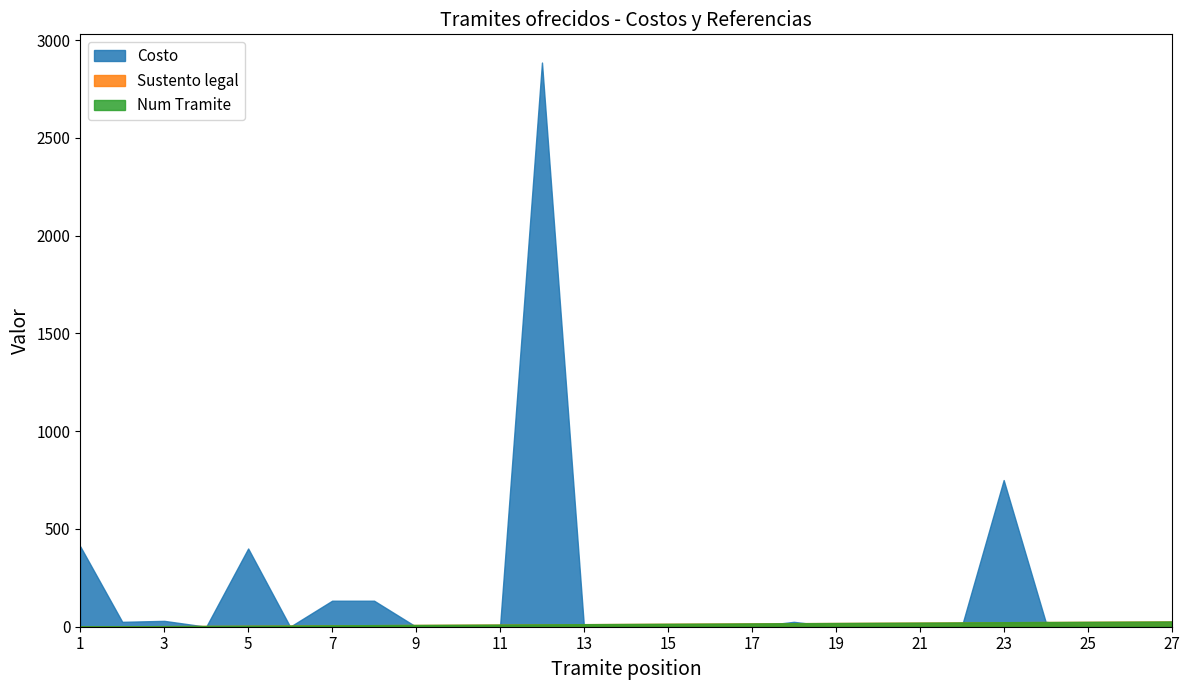

What is the value of the Costo point at the 18th from the left?

25.0